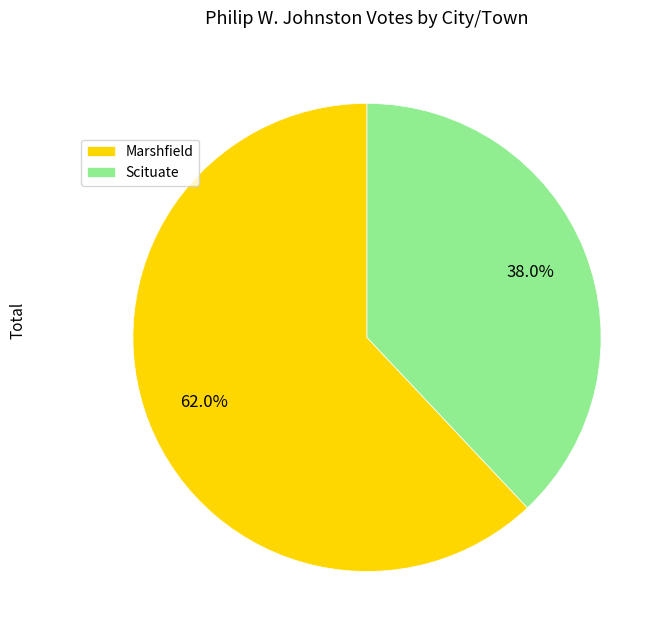

What is the largest slice in the pie chart?

Marshfield